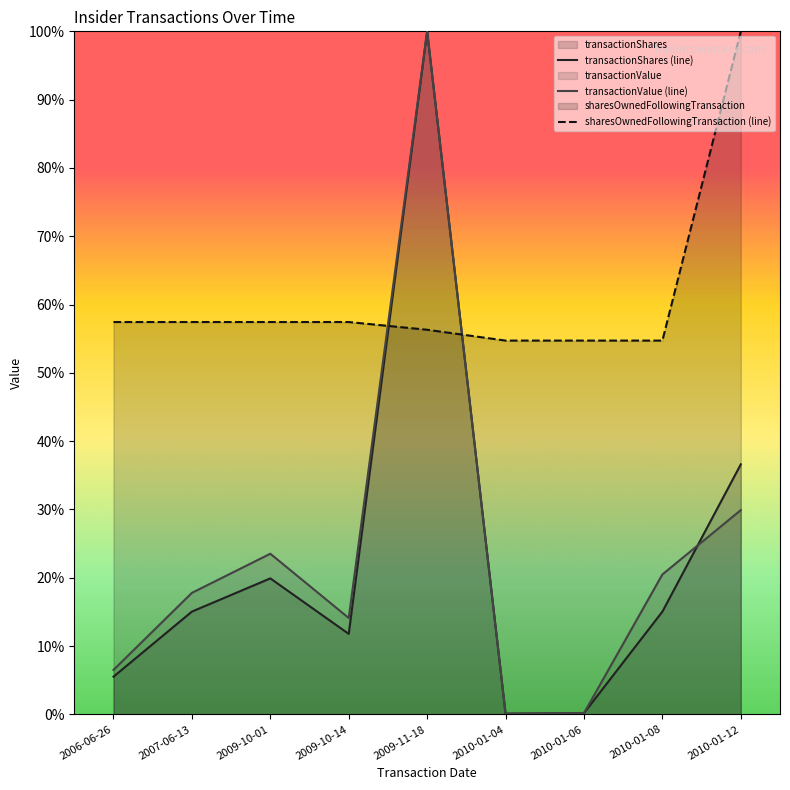

Does the chart display data point markers on the line(s)?

No